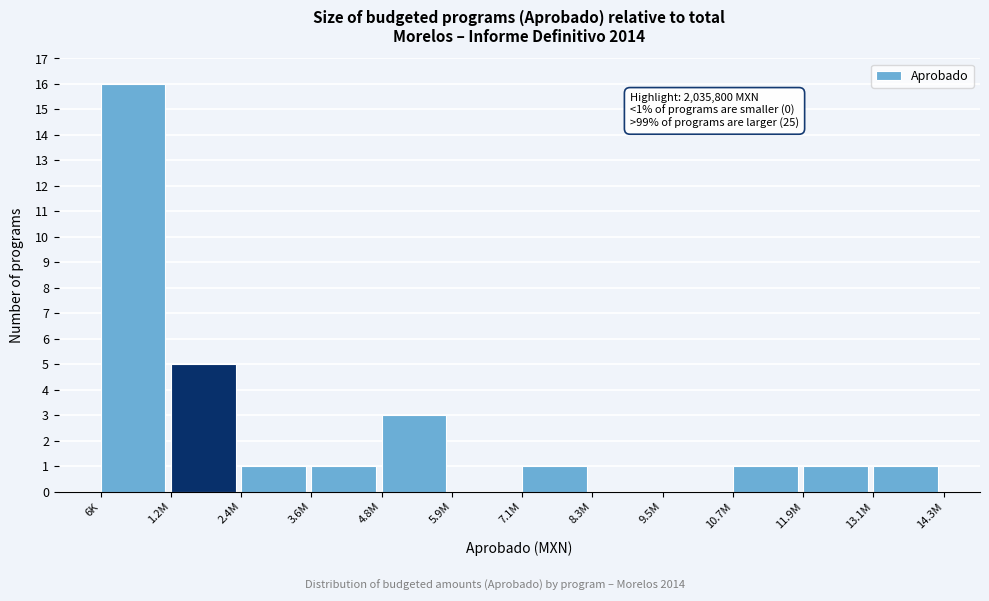

Reading left to right, transcribe all the data shown in this chart.

6K=16	1.2M=5	2.4M=1	3.6M=1	4.8M=3	5.9M=0	7.1M=1	8.3M=0	9.5M=0	10.7M=1	11.9M=1	13.1M=1